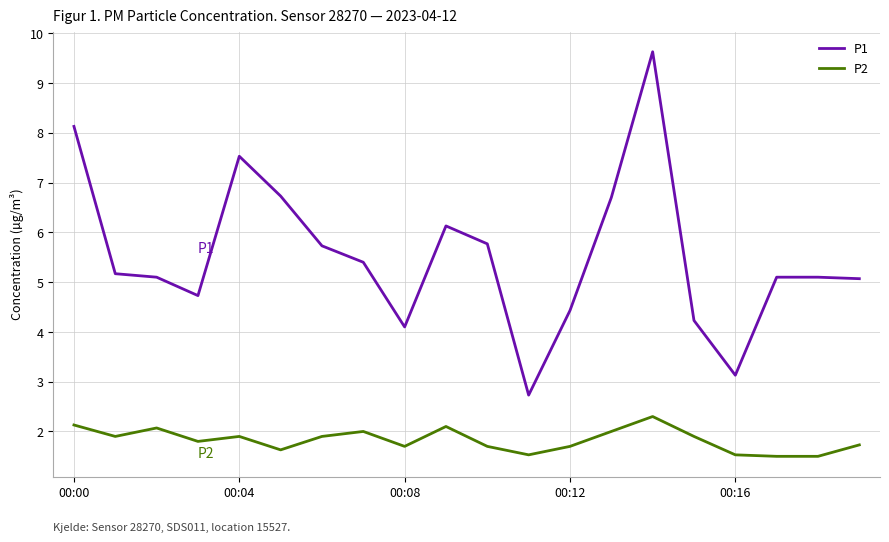

Which series has the largest total across all categories?

P1